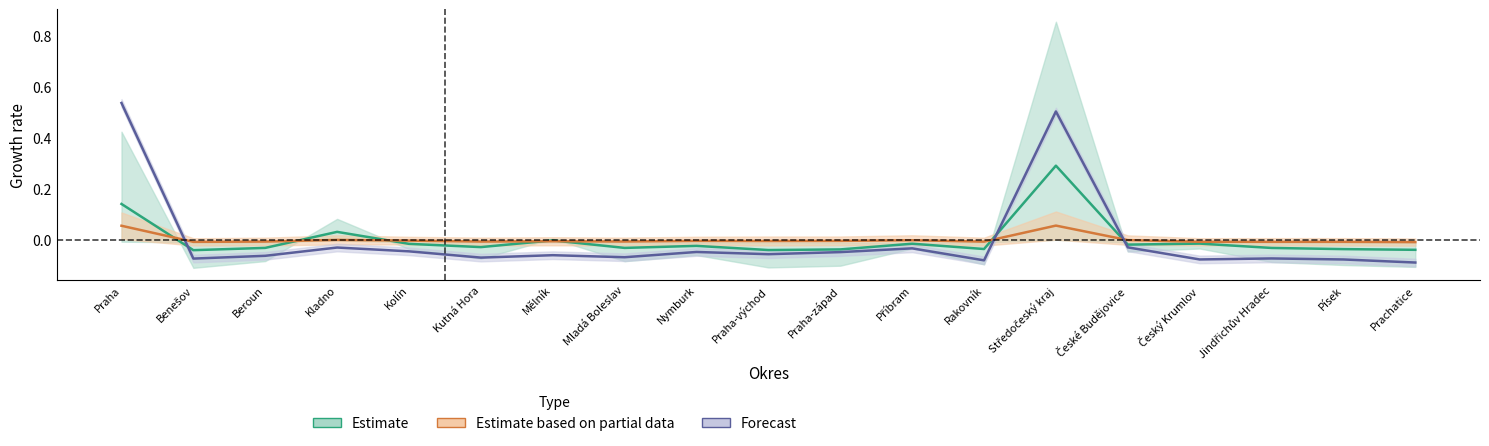

Rank the series at Praha-západ from lowest to highest value.

Forecast, Estimate, Estimate based on partial data